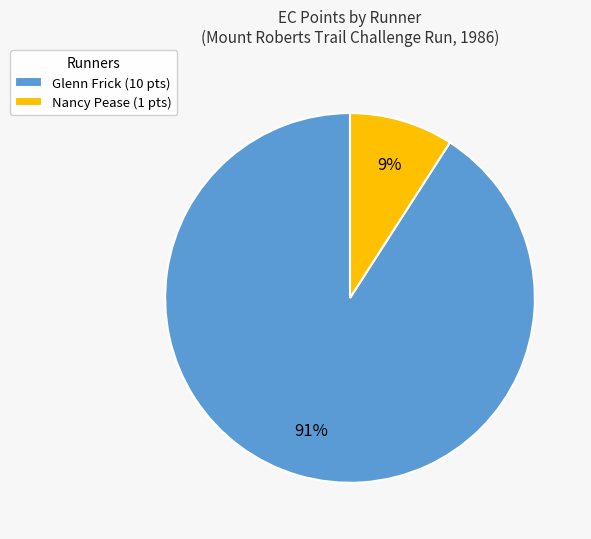

Which category accounts for the majority?

Glenn Frick